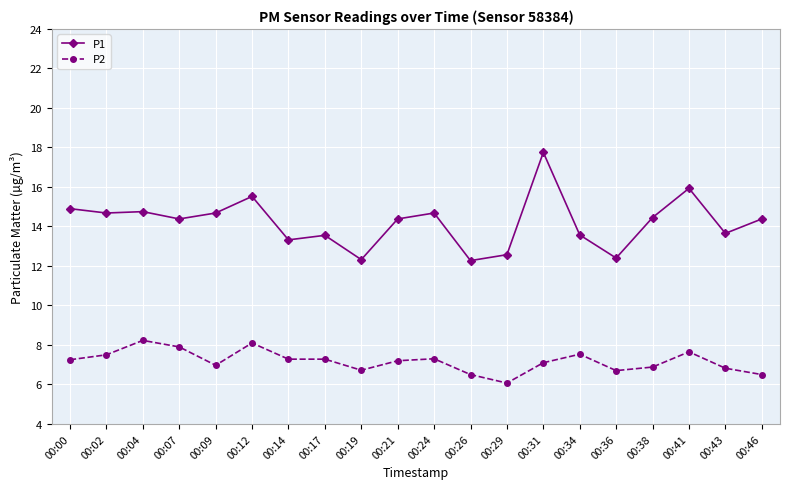

How many values in the P1 series are below 14?

8